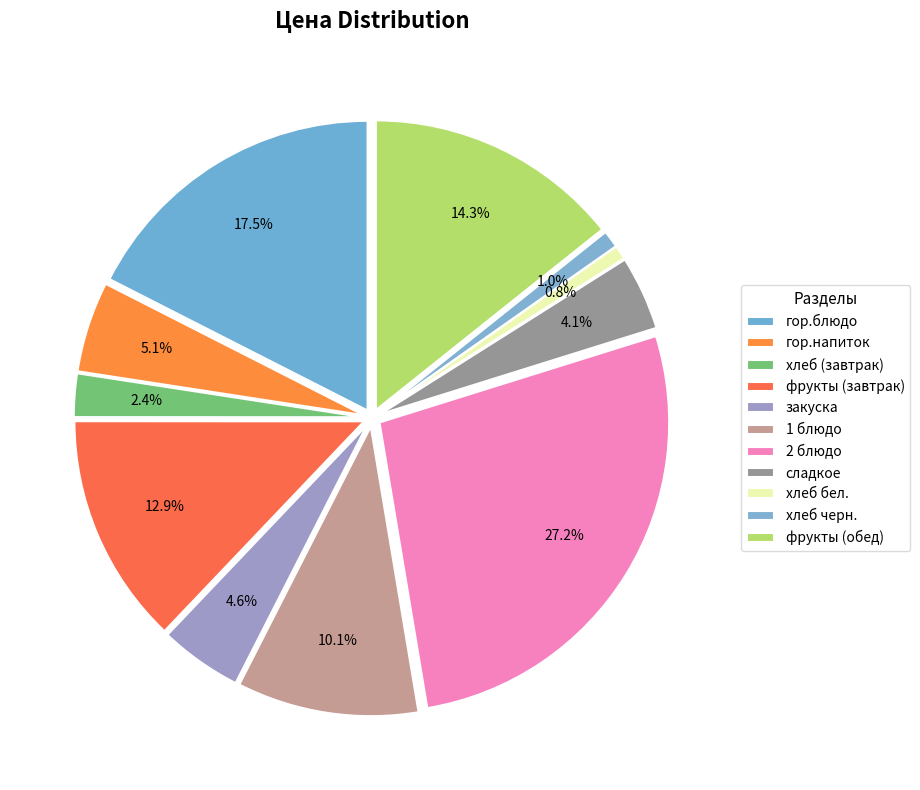

Is it true that фрукты (обед) is 5% of the pie?

False